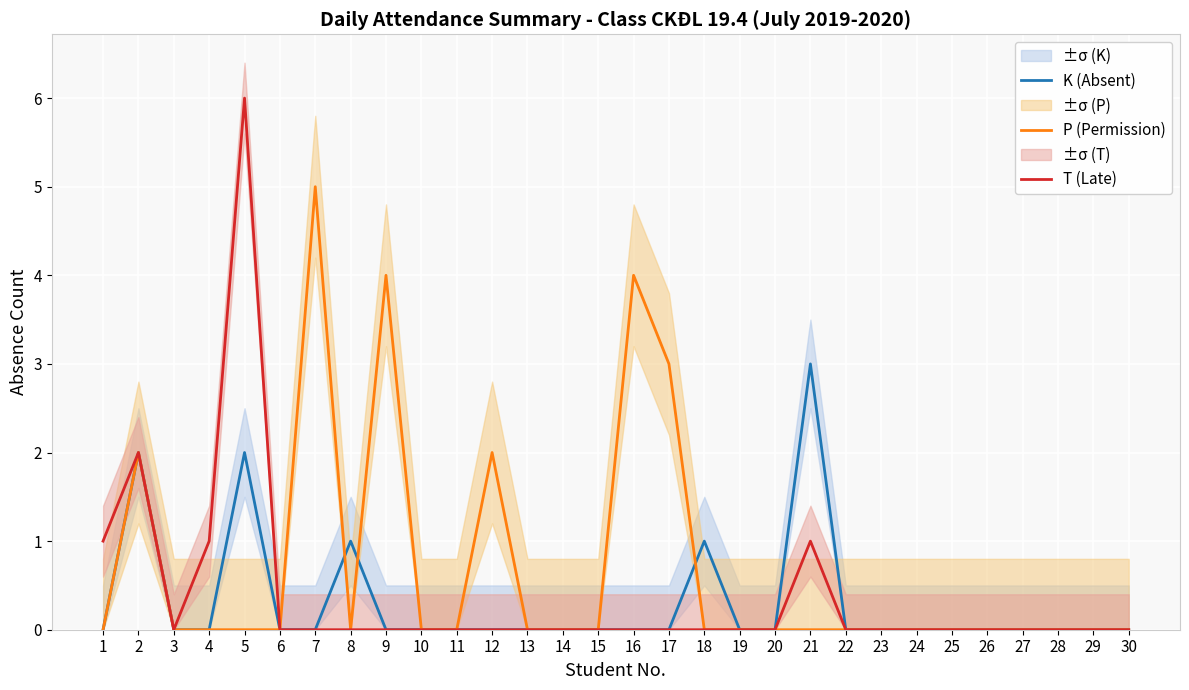

How many categories are shown in the chart?

30